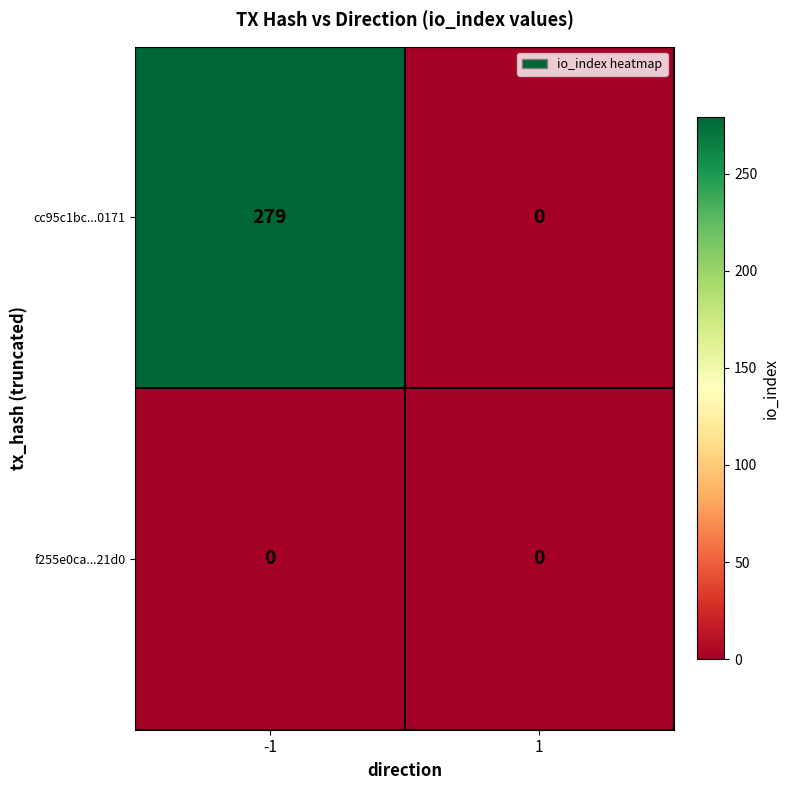

List the series in order of their overall mean, lowest first.

f255e0ca...21d0, cc95c1bc...0171